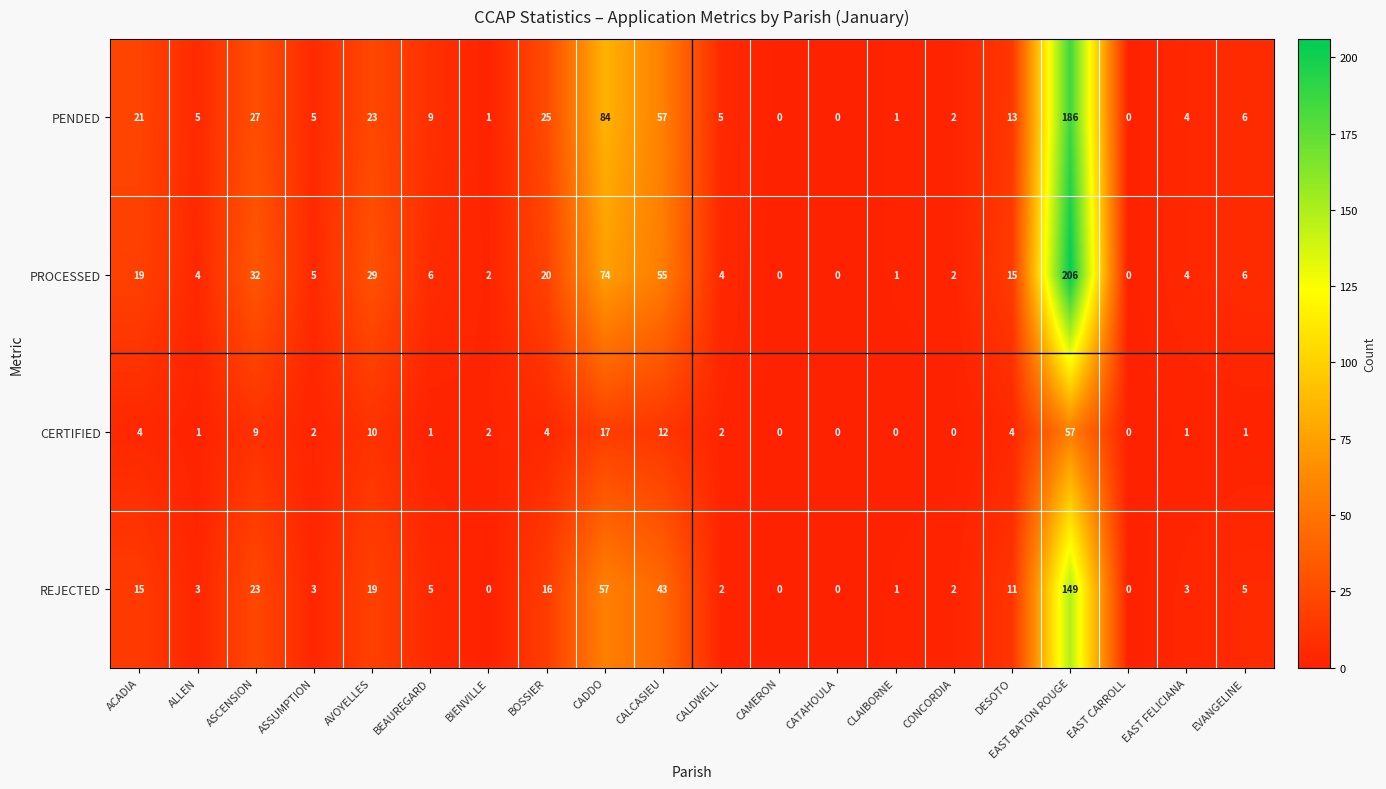

Where is PROCESSED nearest to the value 103?

CADDO